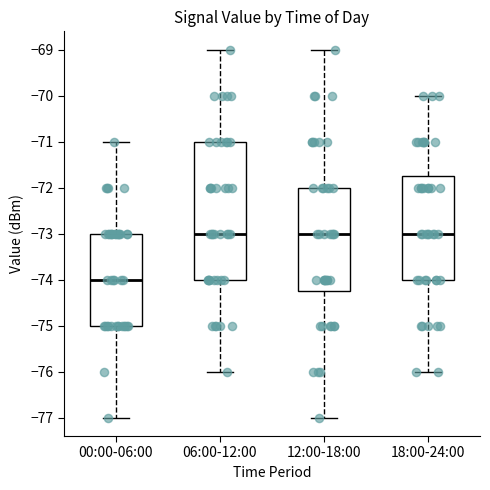

Which box is the tallest, from its lower edge to its upper edge?

06:00-12:00